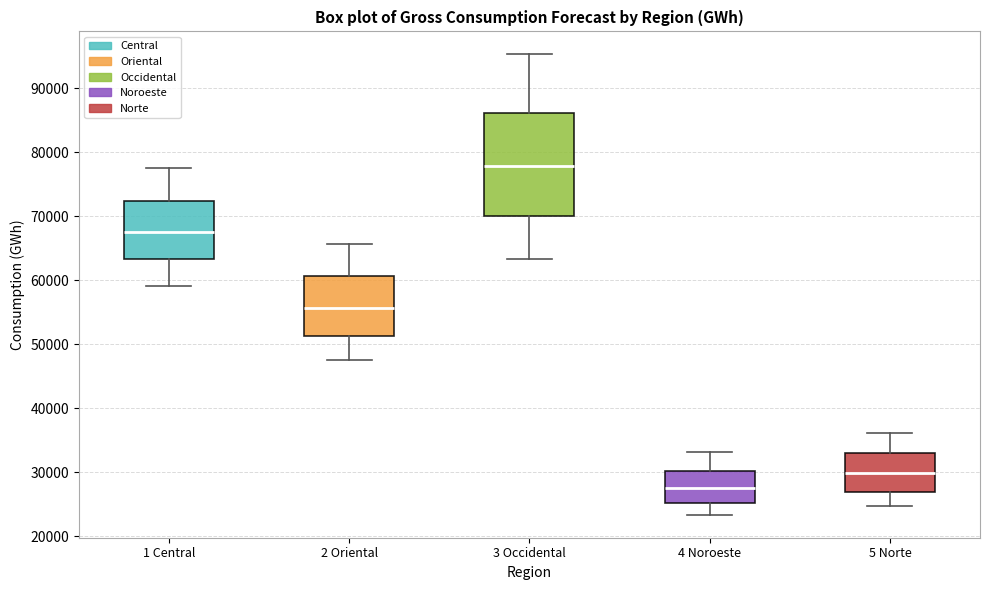

Where does the lower whisker of the box for 2 Oriental end on the y-axis? The values are not printed on the chart, so give them approximately, as read against the axis.

48000